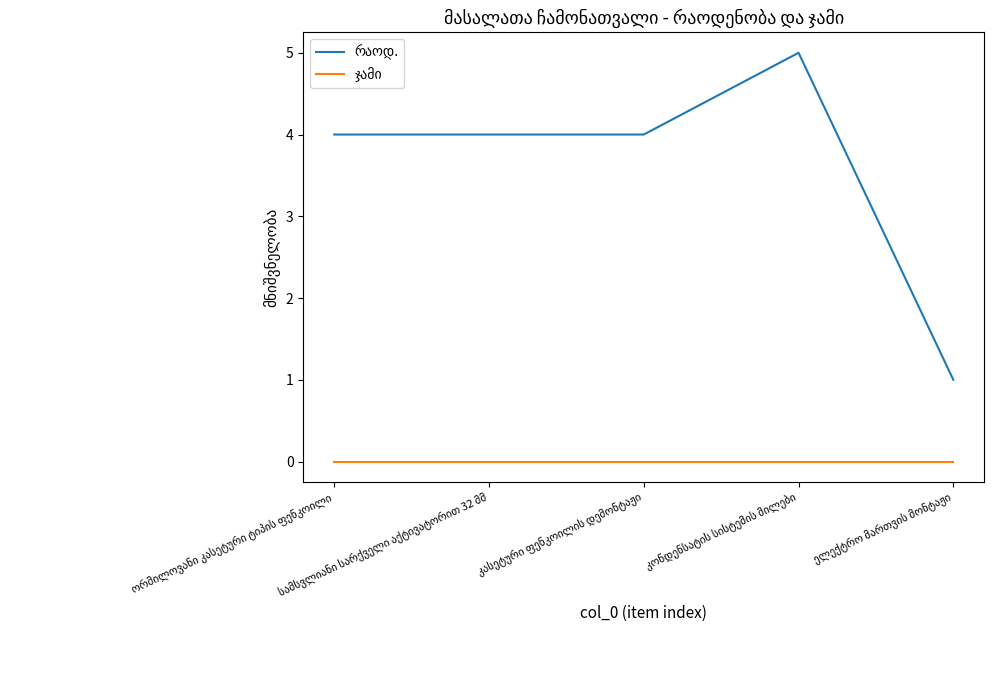

How many categories are shown in the chart?

5